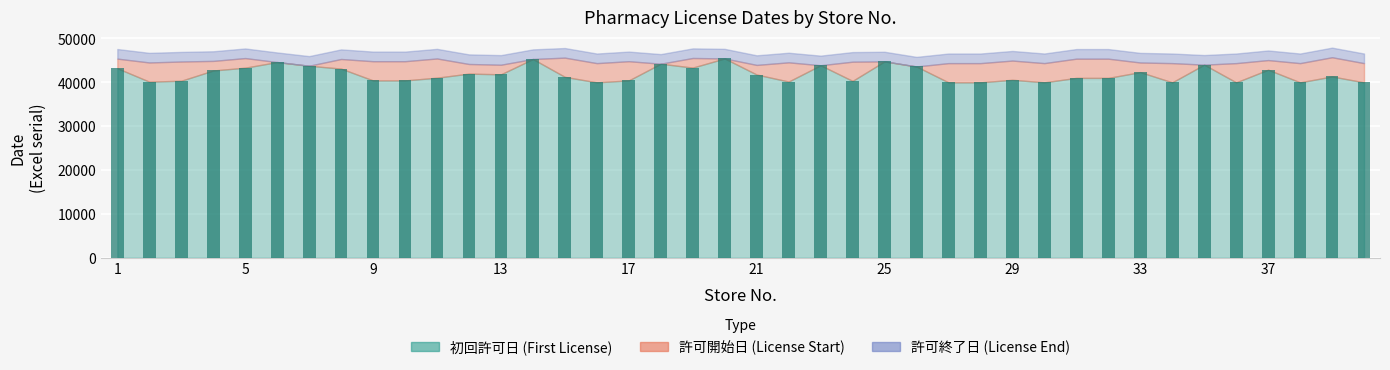

What is the maximum value shown in the chart?

45440